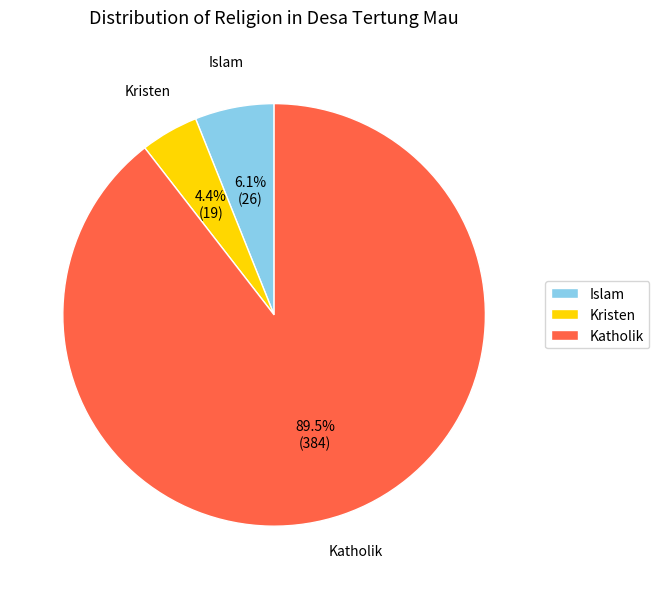

What is the total percentage of Islam and Kristen?

10.5%